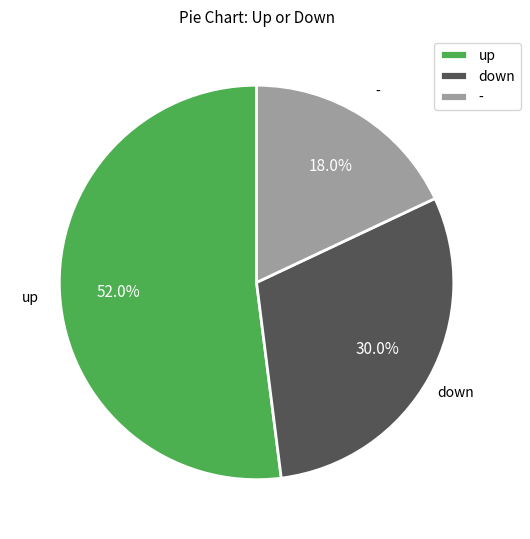

Which slice is the smallest?

-